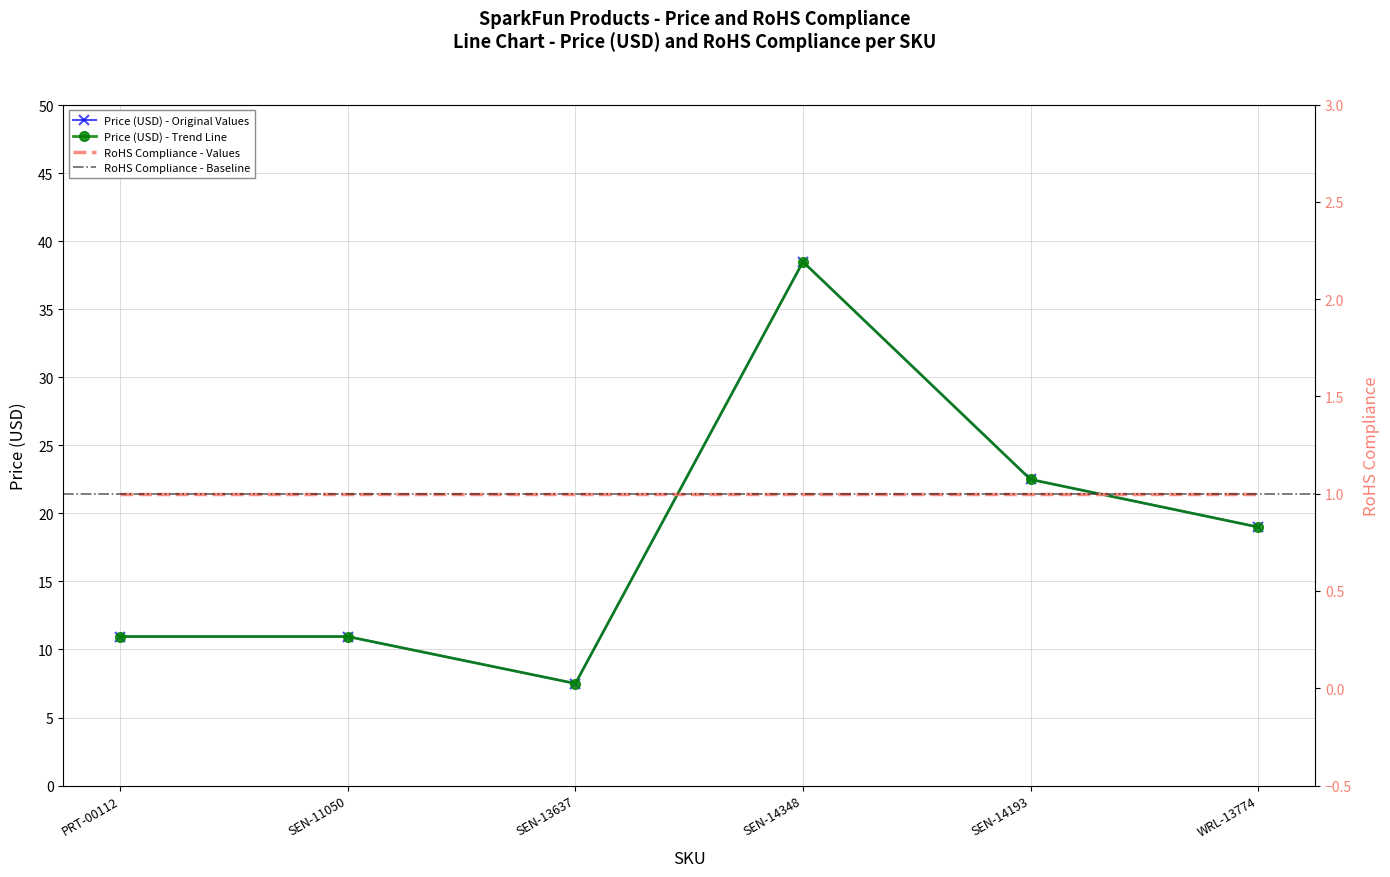

How many points are lower than both their immediate neighbors (excluding endpoints)?

1